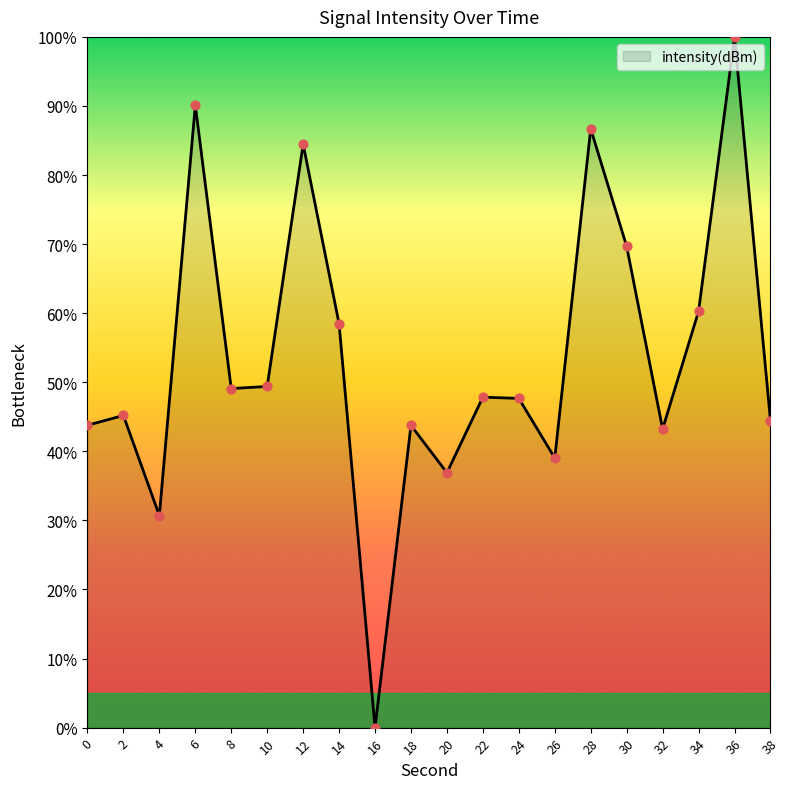

What is the change in value from 4 to 34?

+29.6